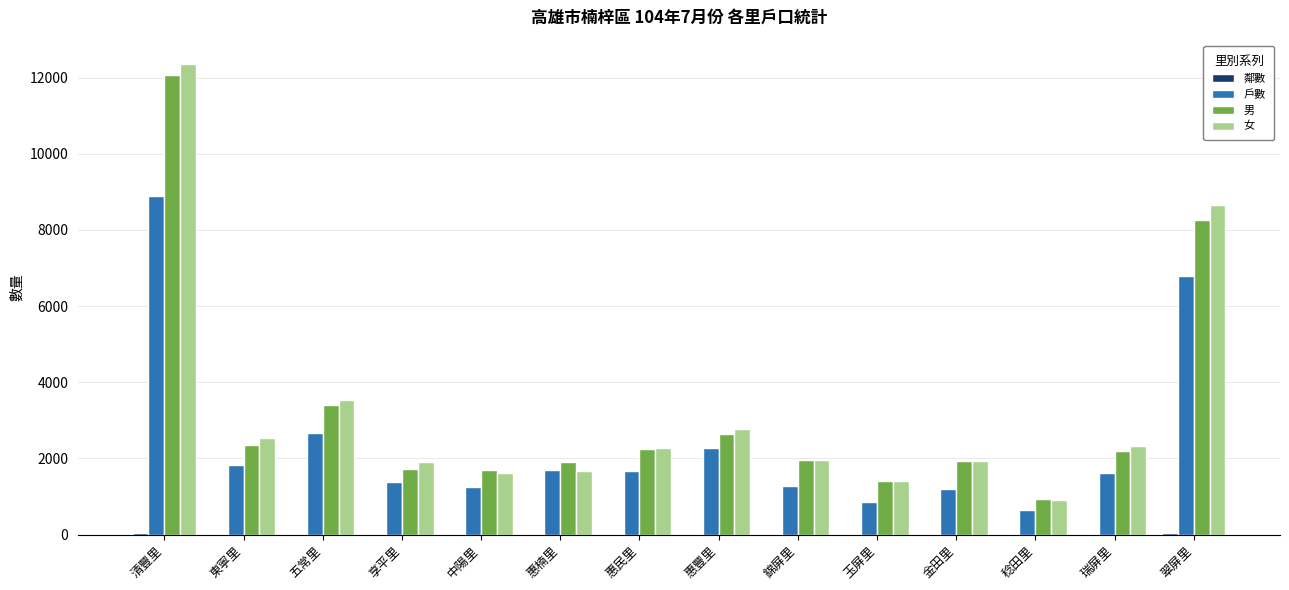

What is the maximum value shown in the chart?

12351